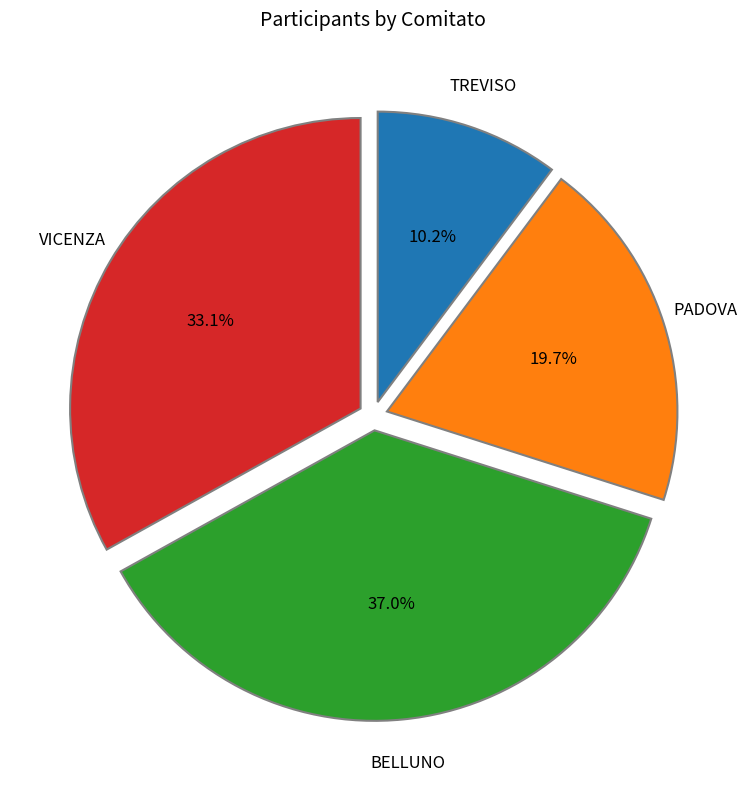

Is there any slice that represents more than half of the pie?

No